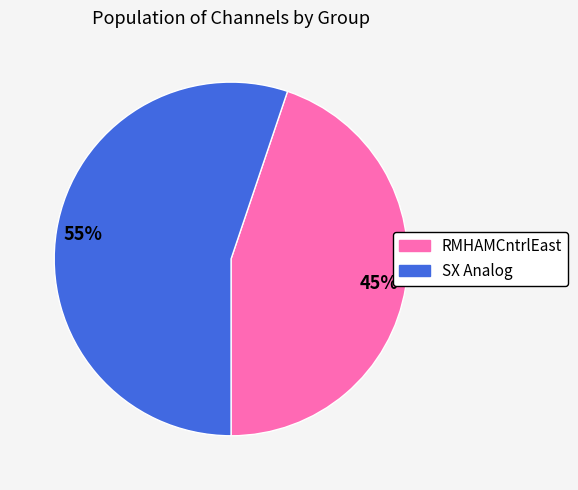

Is there a majority slice in this chart?

Yes